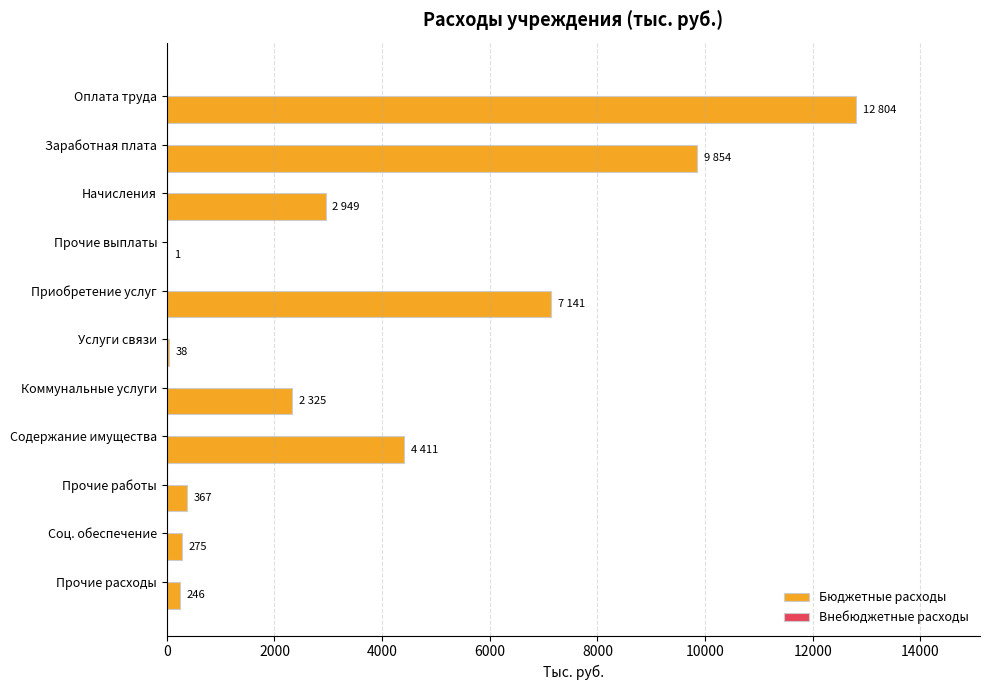

Is it true that the value at Содержание имущества is 4411?

True